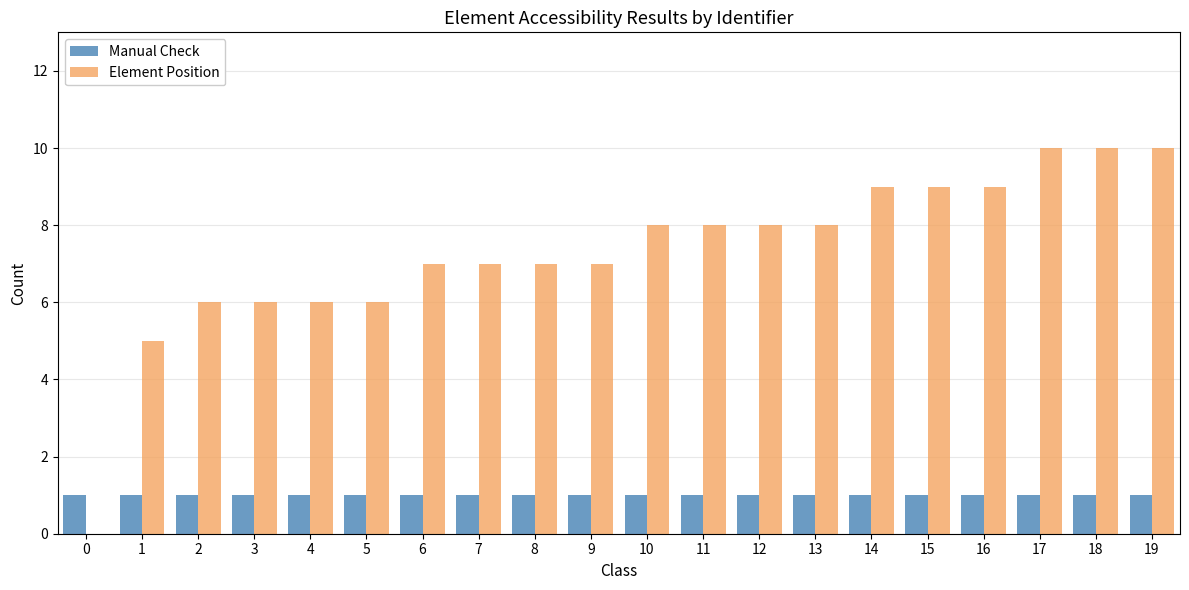

Reading right to left, what are all the values shown in this chart?

Manual Check: 1	1	1	1	1	1	1	1	1	1	1	1	1	1	1	1	1	1	1	1
Element Position: 10	10	10	9	9	9	8	8	8	8	7	7	7	7	6	6	6	6	5	0